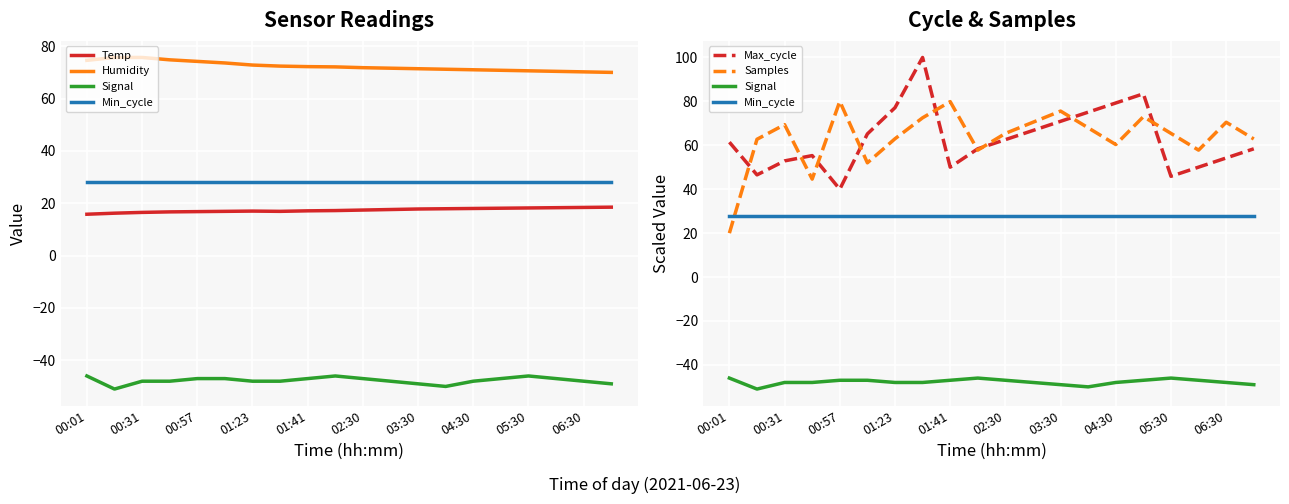

What is the difference between the maximum and minimum values in the Max_cycle series?

60.0